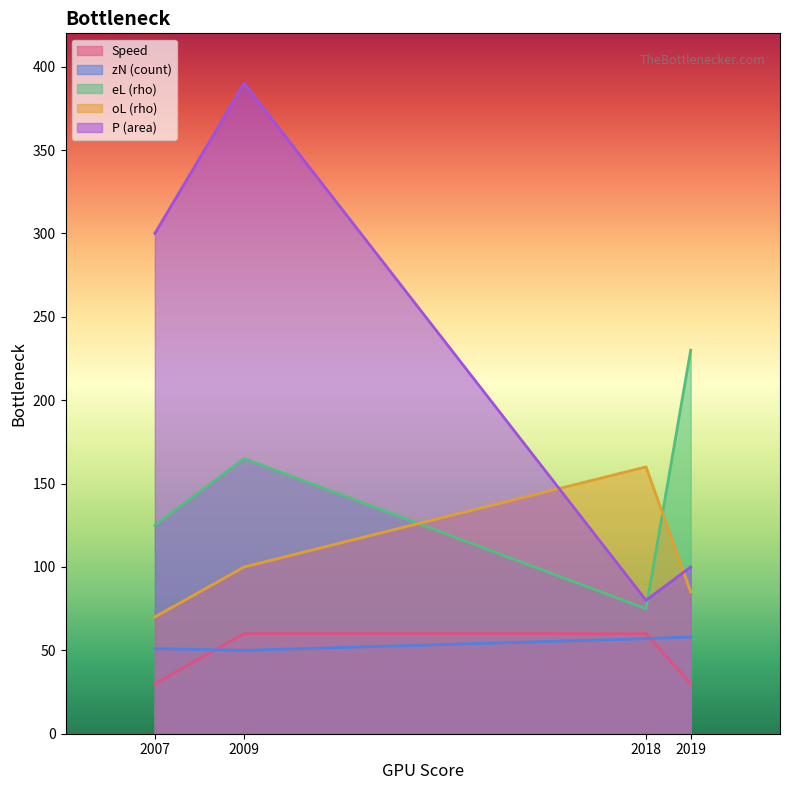

What is the total value across all series at 2018?

432